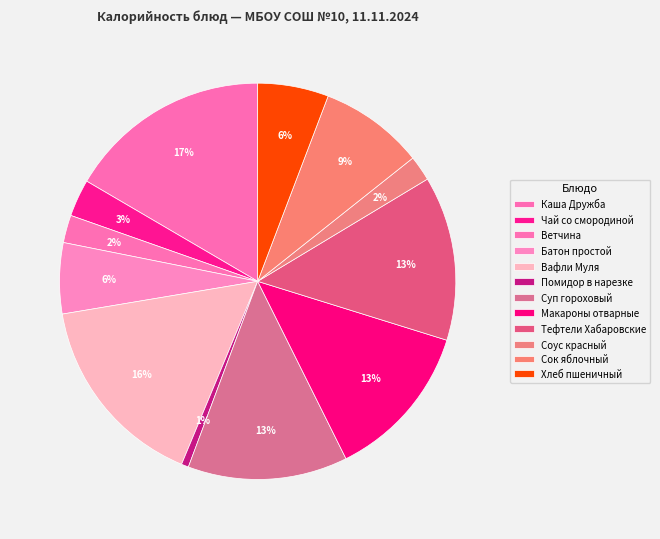

To the nearest percent, what percentage of the pie is Вафли Муля?

16%